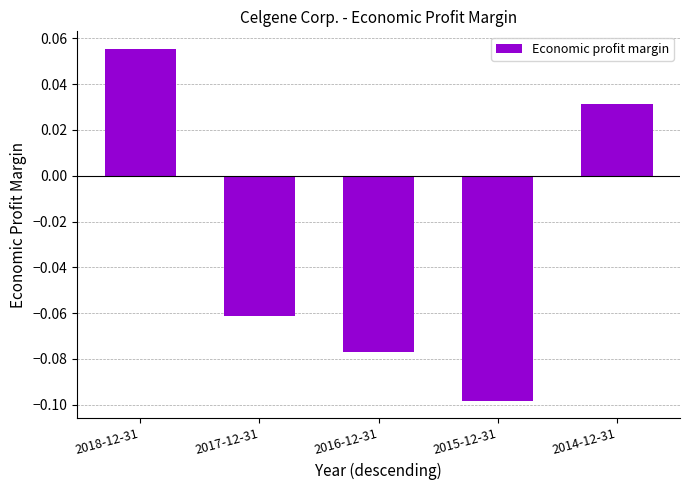

Where does the data first go above 0?

2018-12-31